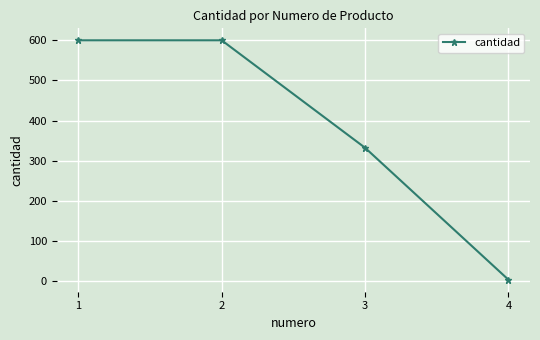

The value at 3 is 446. True or false?

False